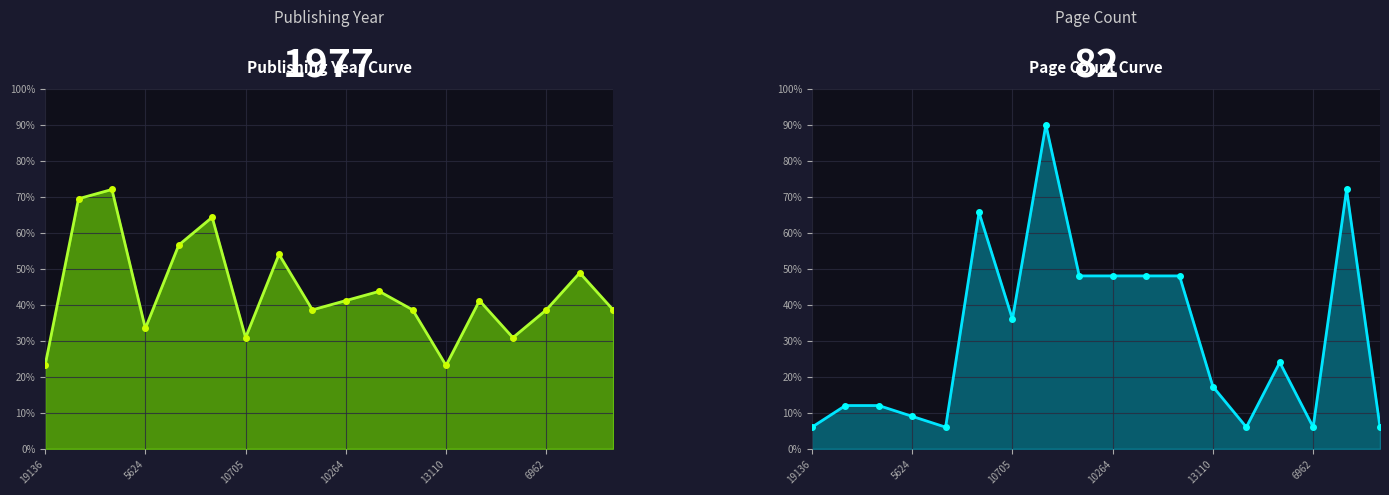

How many interior local peaks does the Publishing Year series have?

6